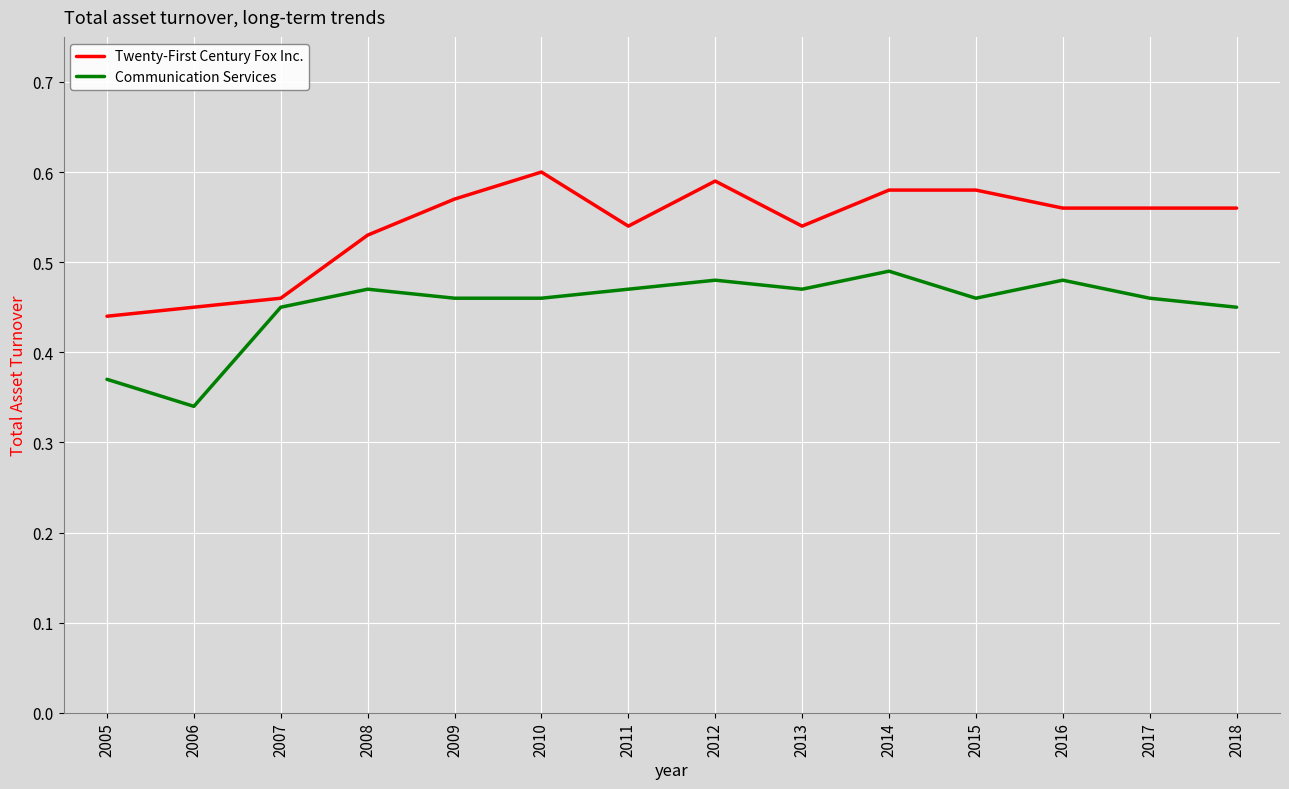

At which category does the chart reach its minimum across all series?

2006